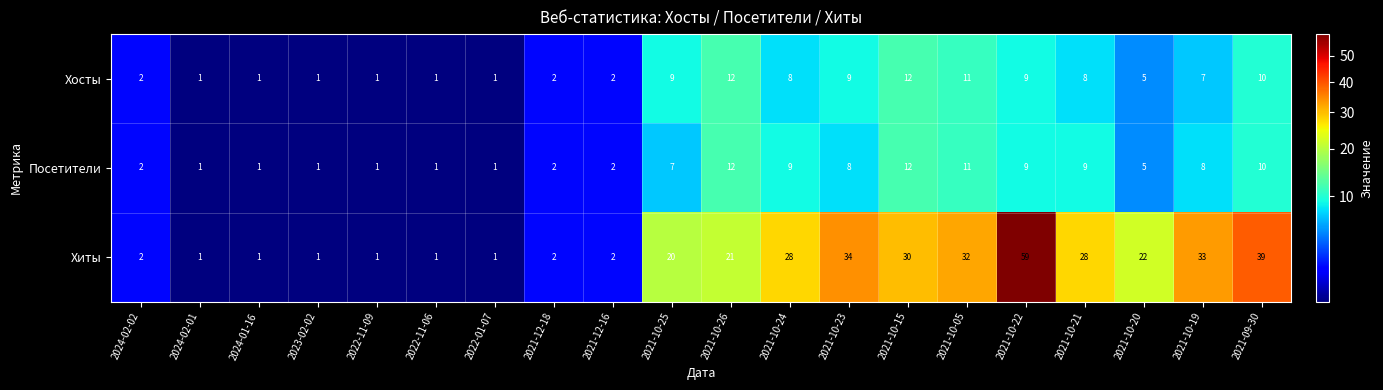

What is the greatest value displayed?

59